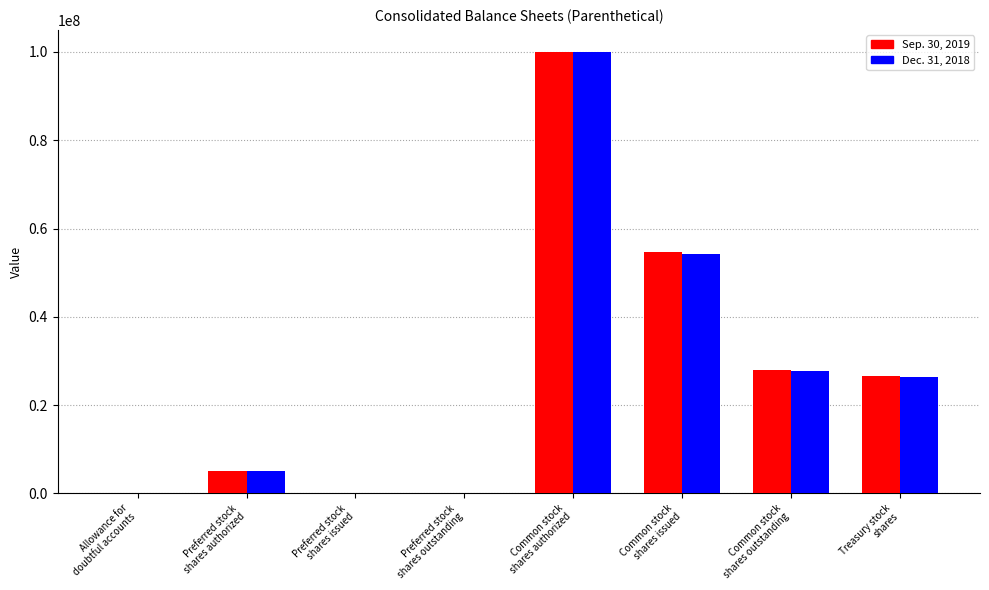

What is the maximum value shown in the chart?

100000000